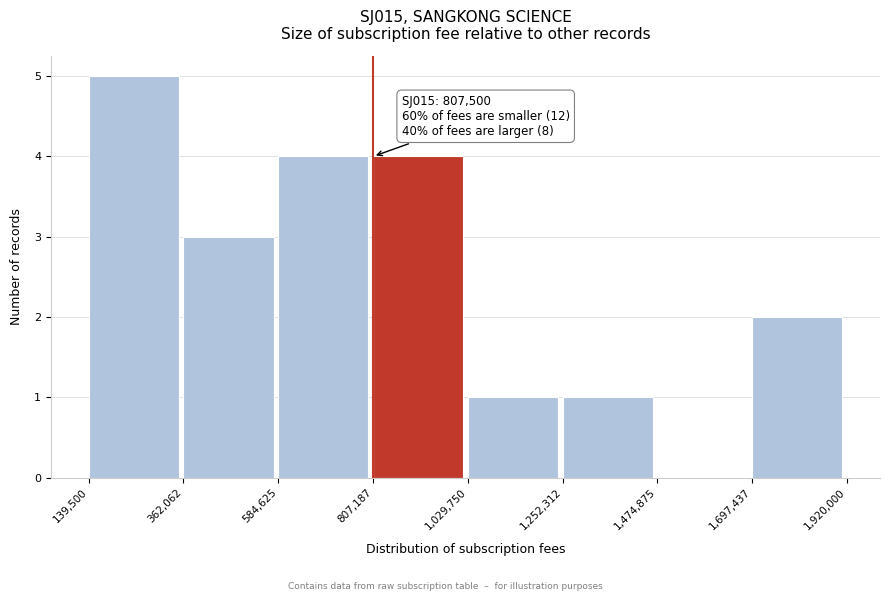

Over which range of the x-axis is the bar tallest?

139,500 to 362,062